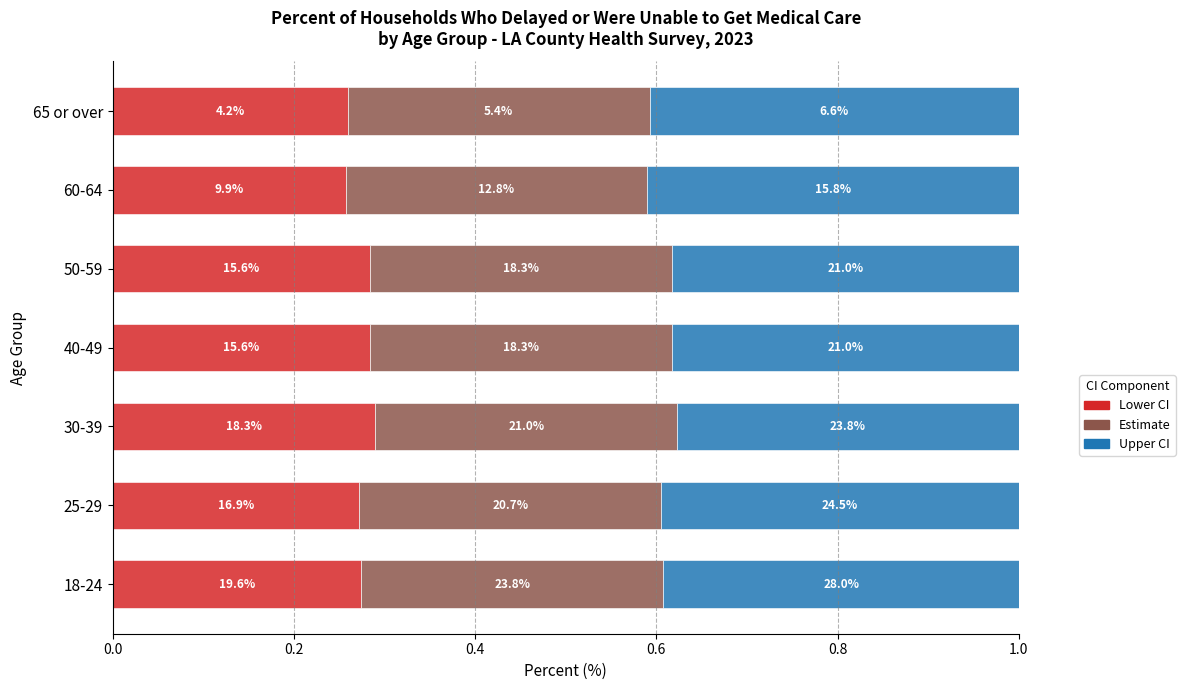

What are all the series names shown in the legend?

Lower CI, Estimate, Upper CI